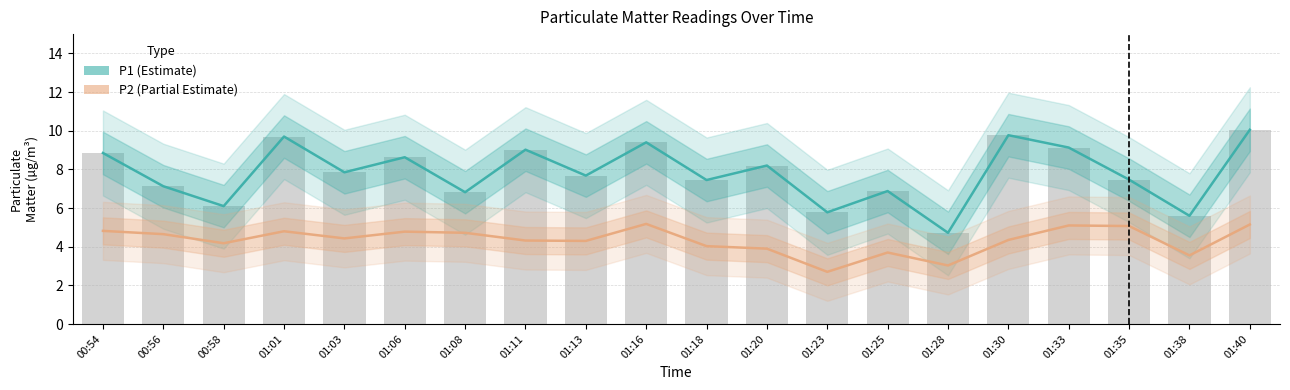

At which category does the chart reach its minimum across all series?

01:23